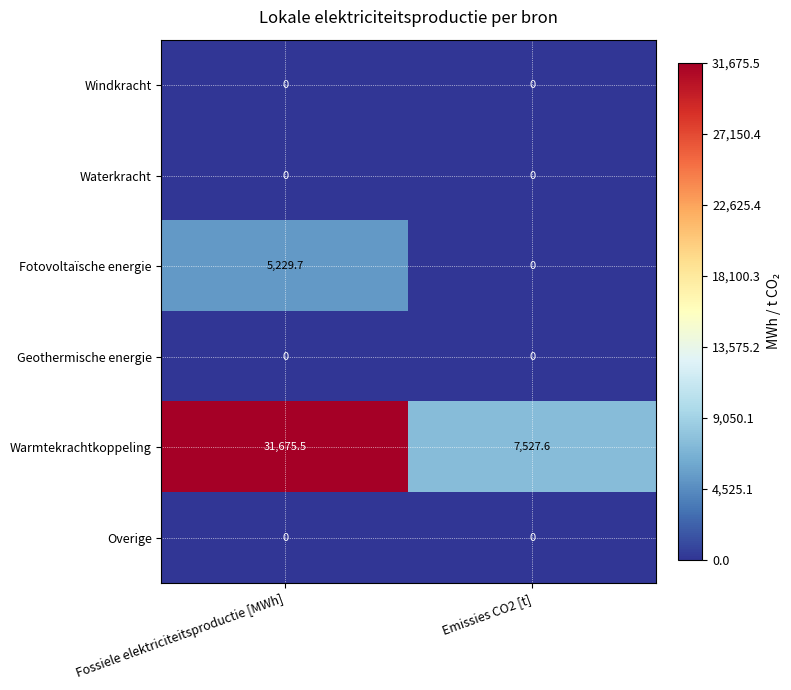

Between Fossiele elektriciteitsproductie [MWh] and Emissies CO2 [t], which series saw the biggest shift?

Warmtekrachtkoppeling